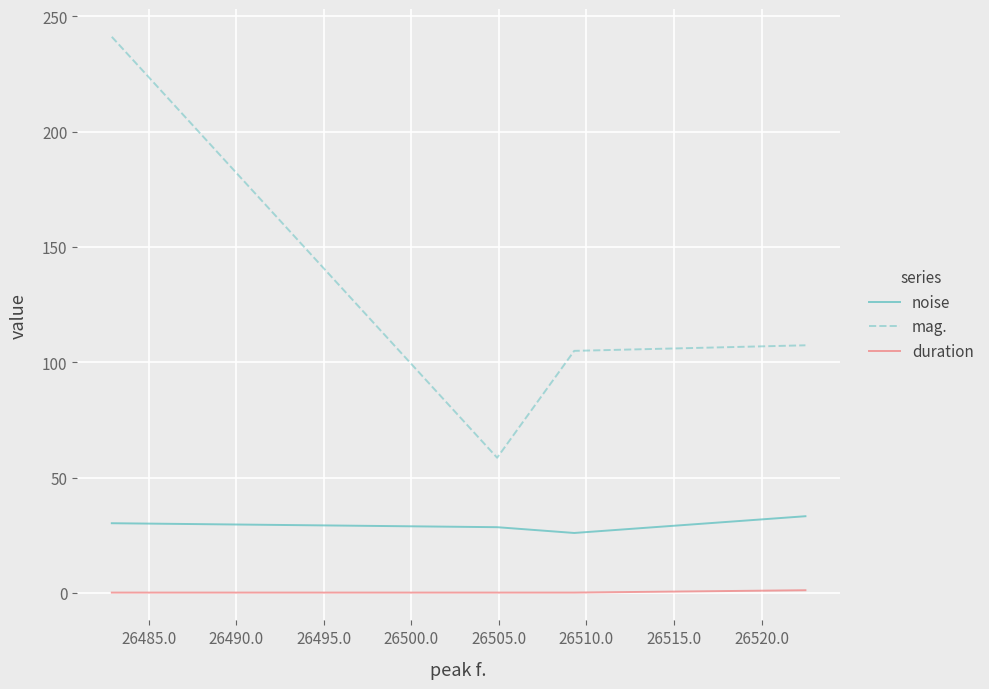

True or false: duration and mag. intersect in this chart.

False